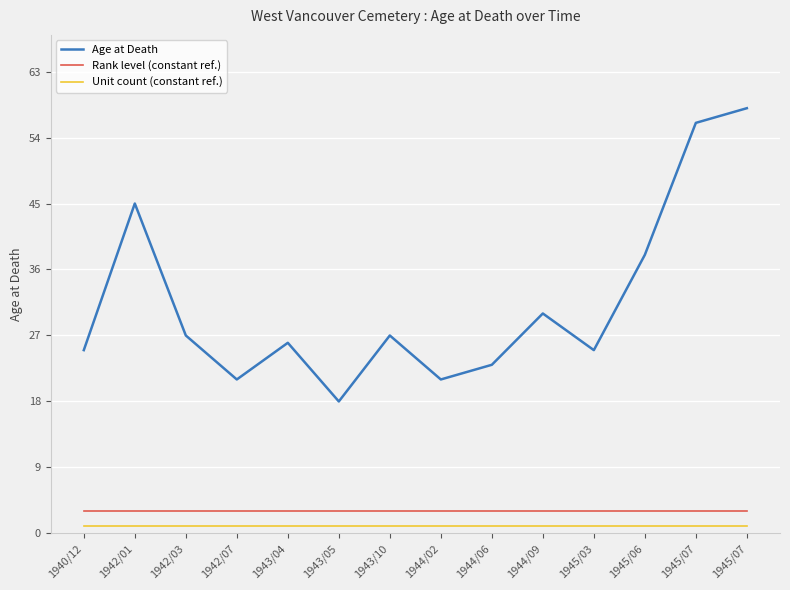

Rank the series by their maximum value, from lowest to highest.

Unit count (constant ref.), Rank level (constant ref.), Age at Death